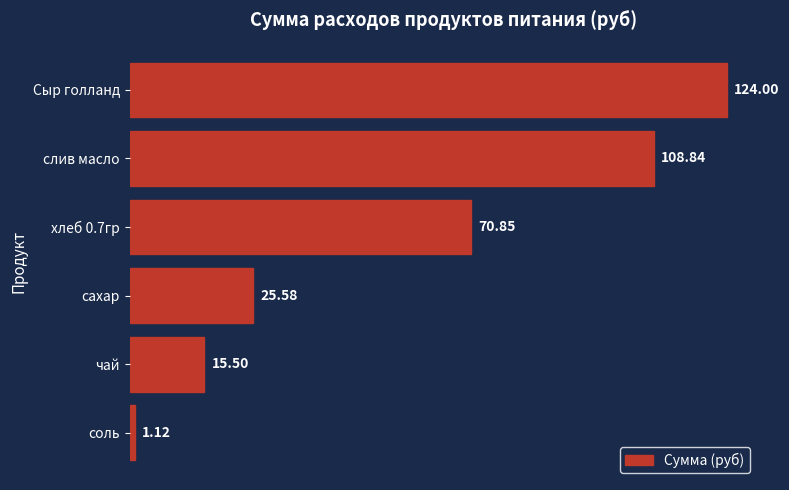

What is the change in value from соль to хлеб 0.7гр?

+69.7